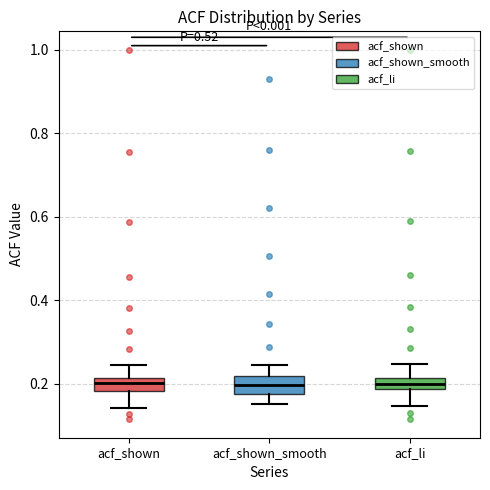

Where does the upper whisker of the box for acf_shown_smooth end on the y-axis? The values are not printed on the chart, so give them approximately, as read against the axis.

0.24